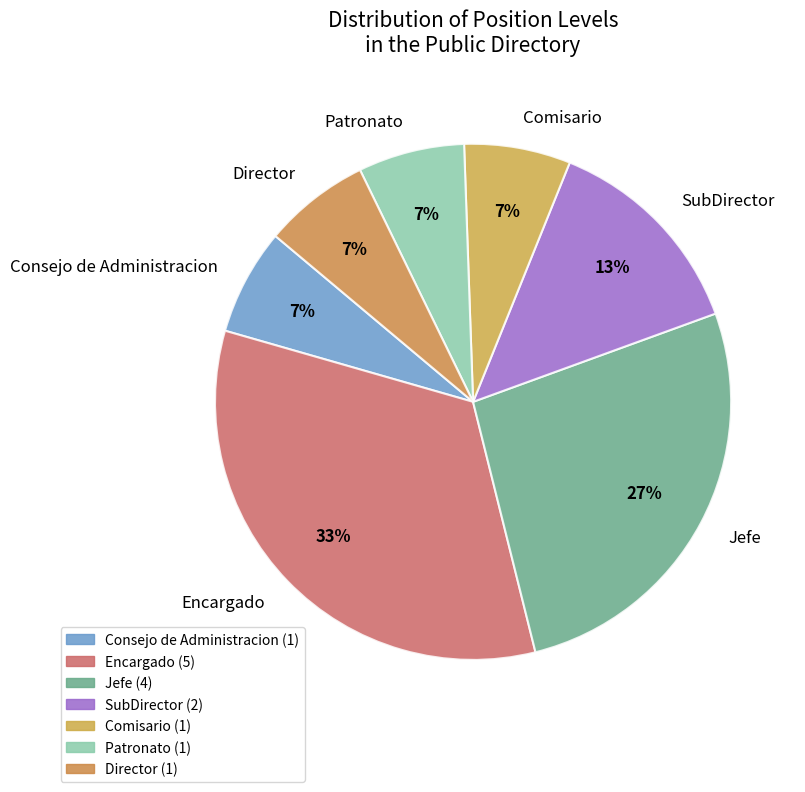

To the nearest percent, what is the average slice percentage?

14%